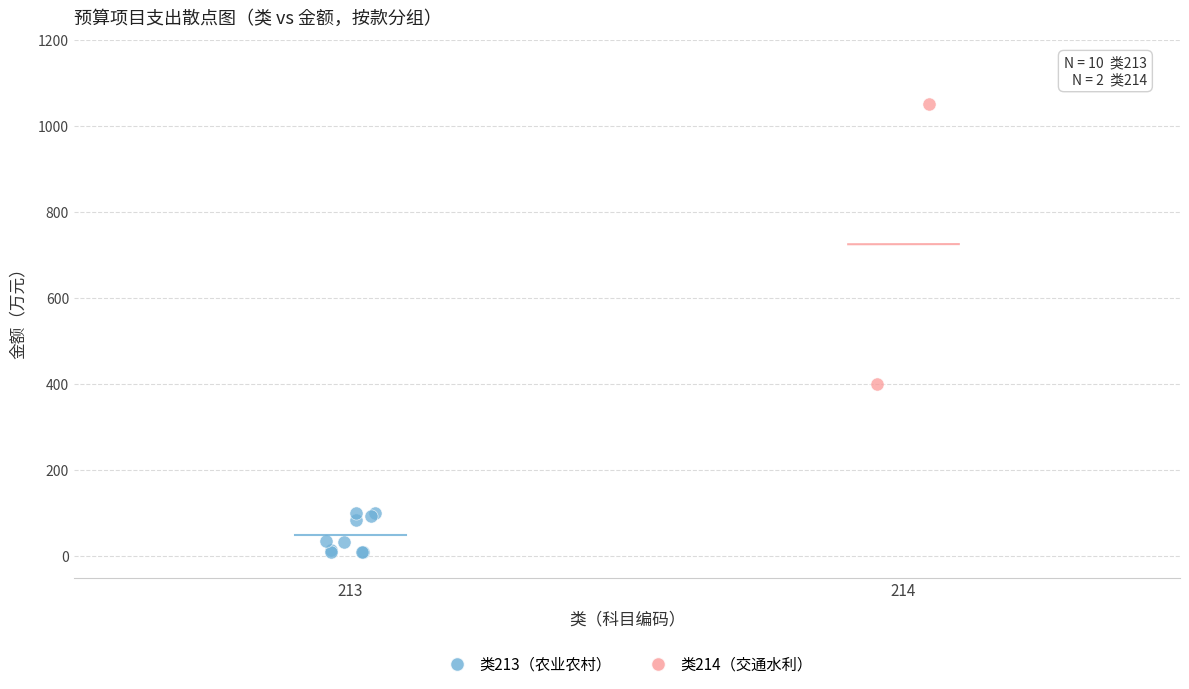

What are all the series names shown in the legend?

类213（农业农村）, 类214（交通水利）